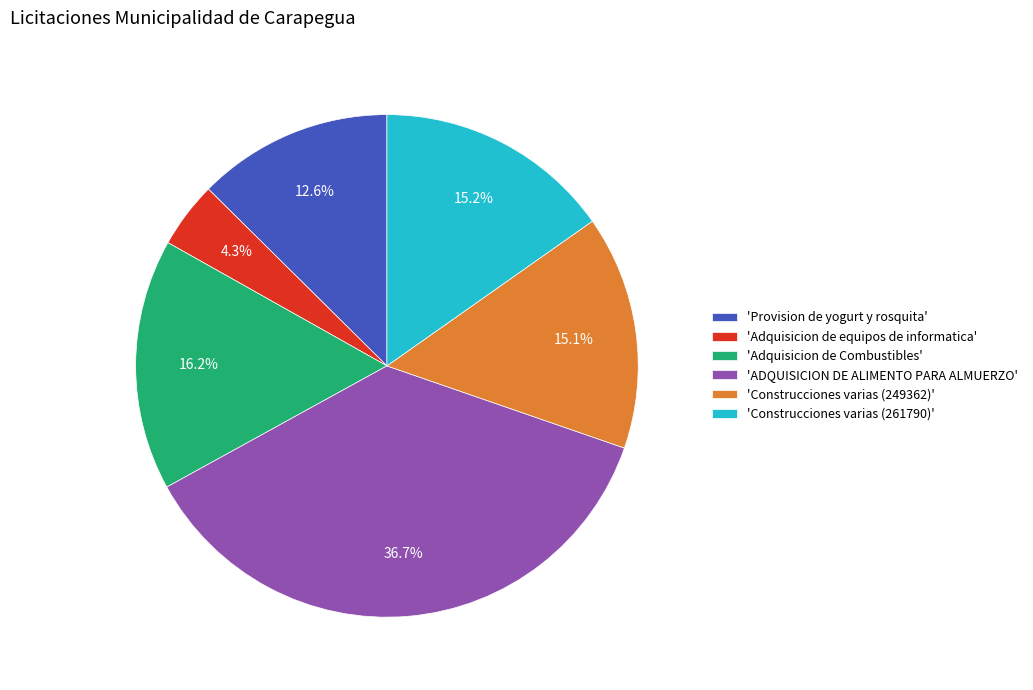

How many slices are in this pie chart?

6